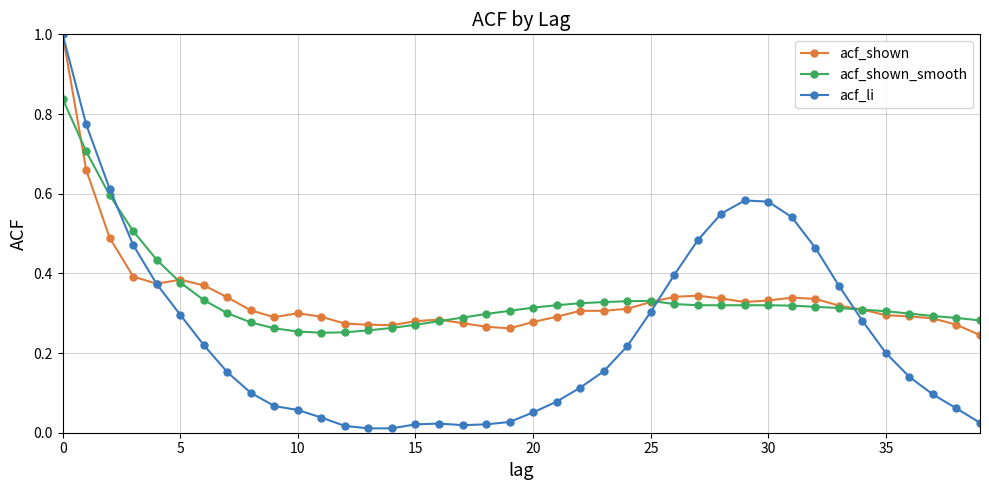

How many acf_shown values are between 0 and 1?

40